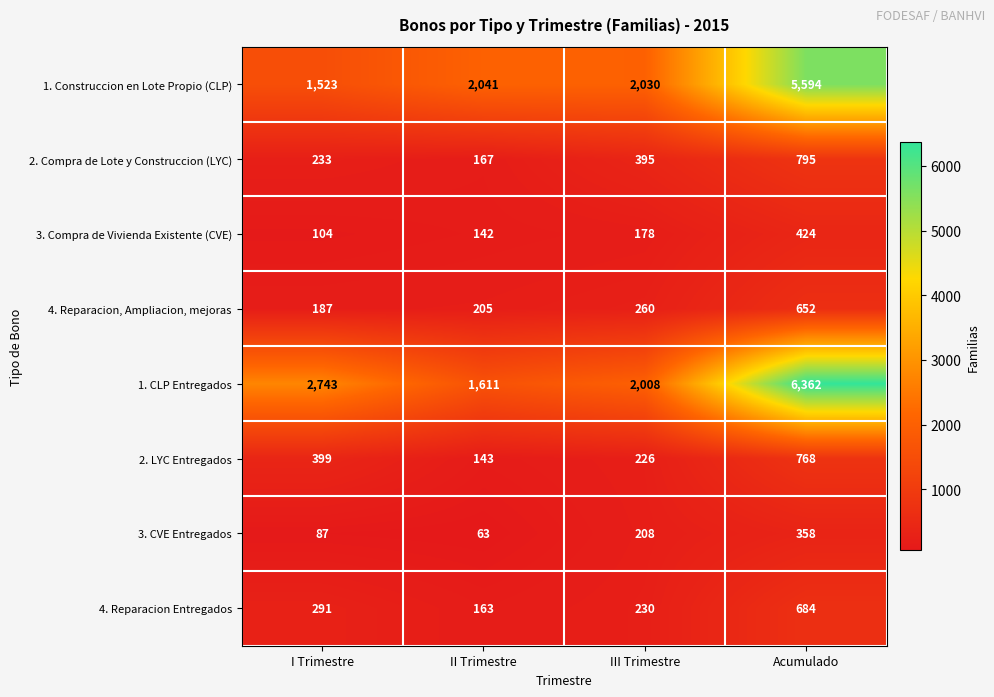

The value of 1. CLP Entregados at II Trimestre is 796. True or false?

False